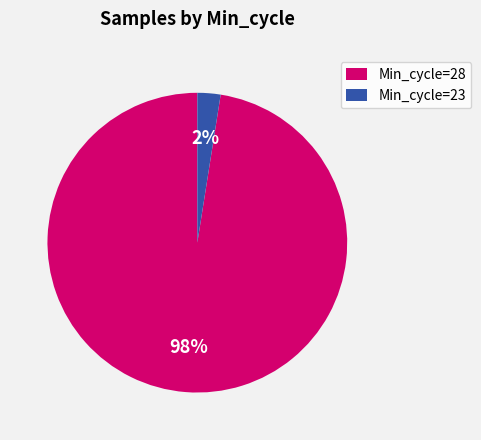

Which category has the biggest portion of the pie?

Min_cycle=28